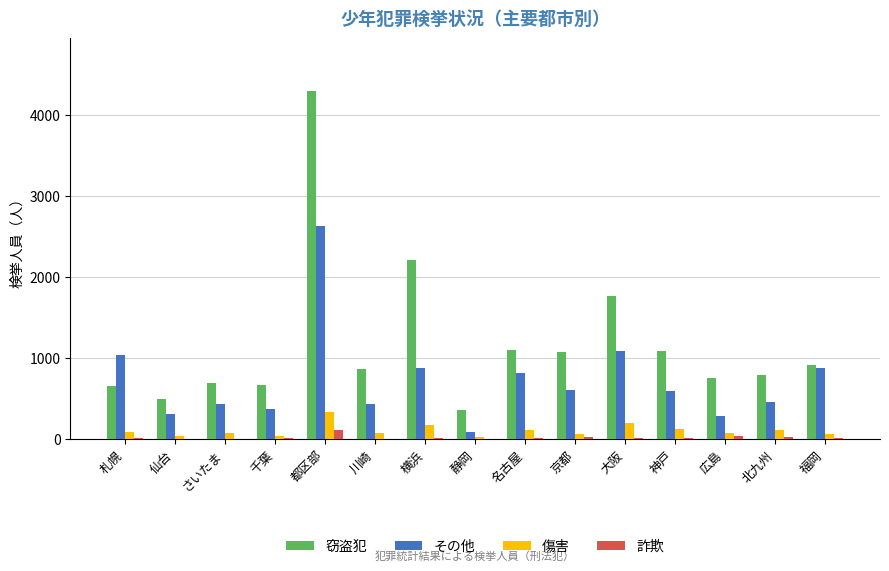

True or false: 窃盗犯 has a value of 2473 at 都区部.

False